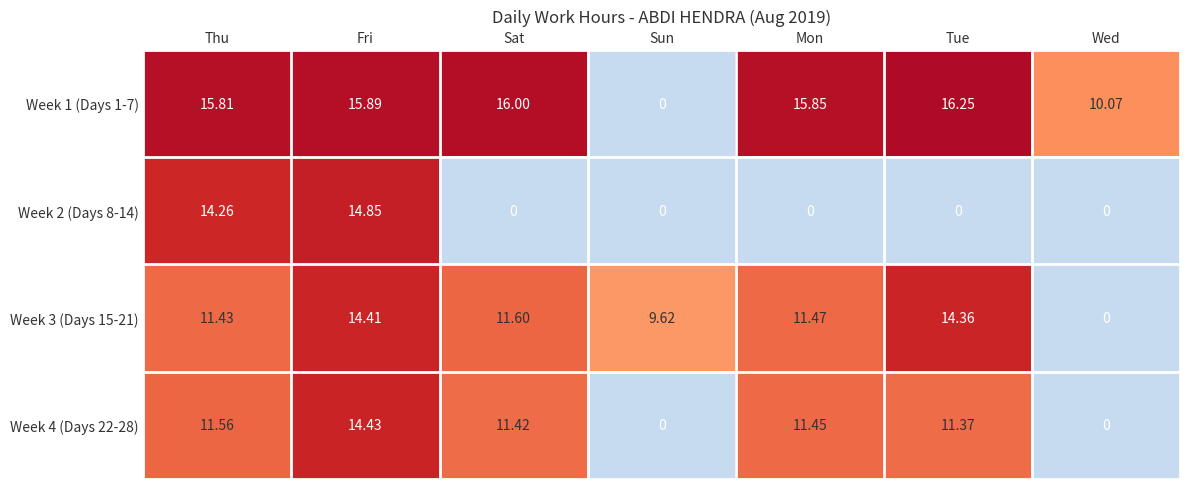

At which category is the sum across all series the highest?

Fri